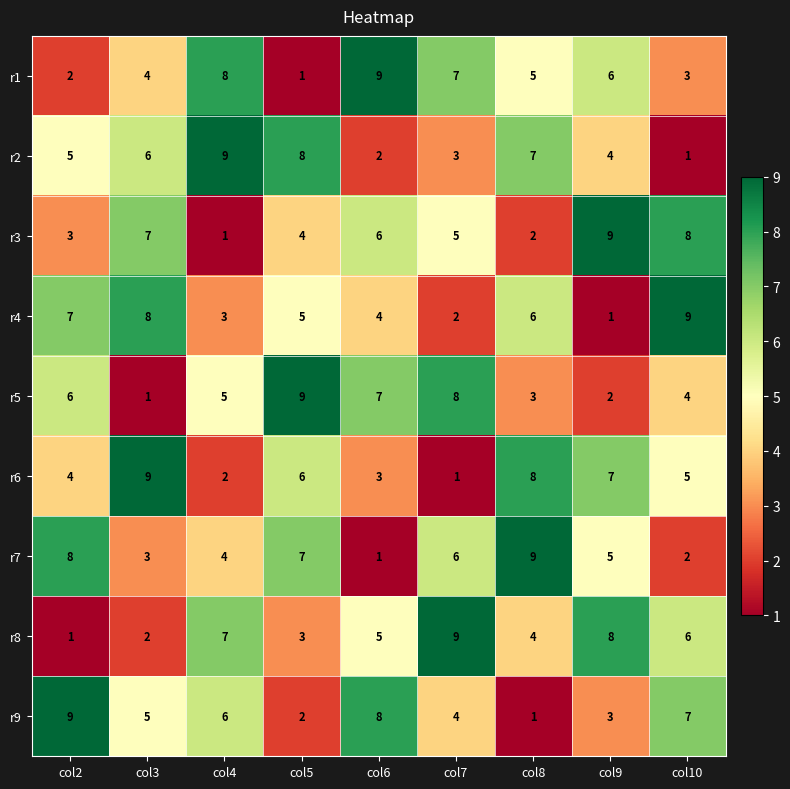

At how many categories does at least one series exceed 4?

9